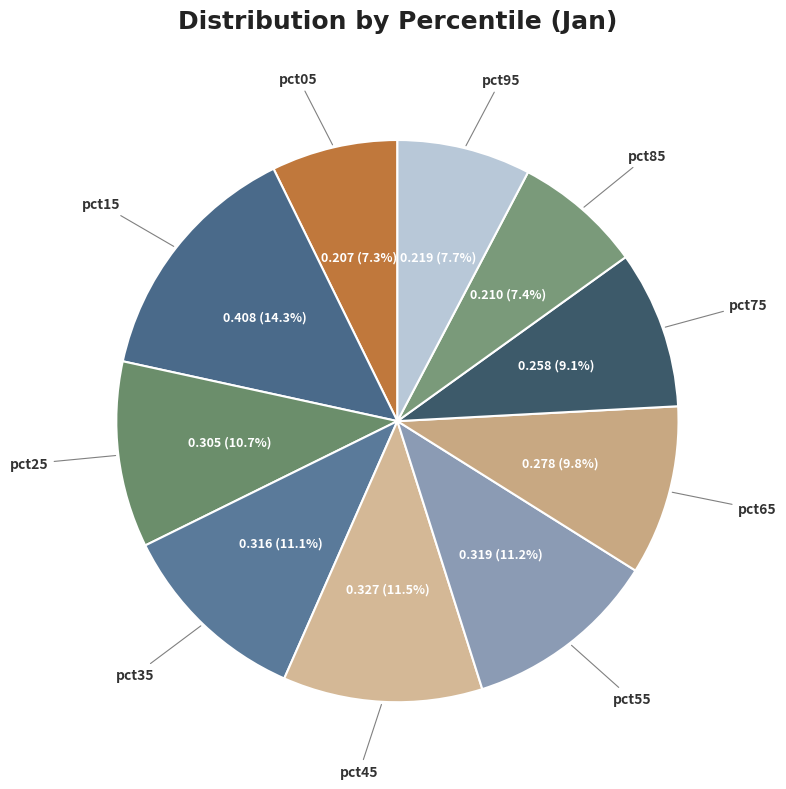

What is the largest slice in the pie chart?

pct15